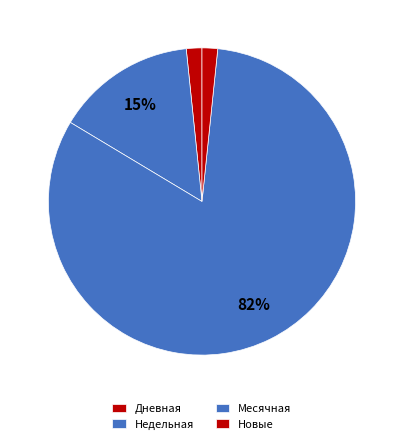

Count the number of slices in the pie.

4